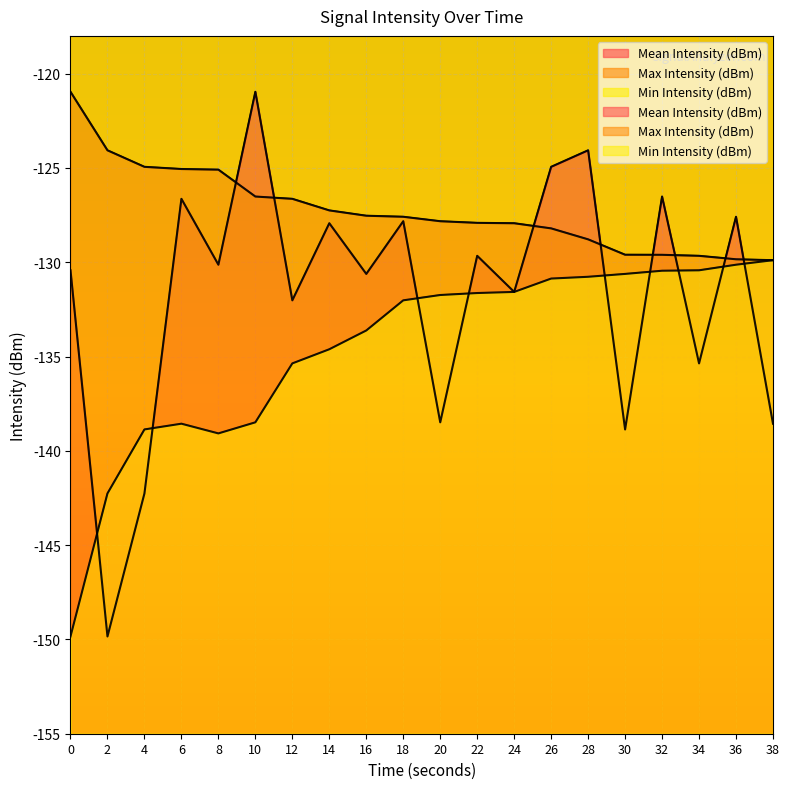

True or false: Min Intensity (dBm) has a value of -67.1 at 10.

False